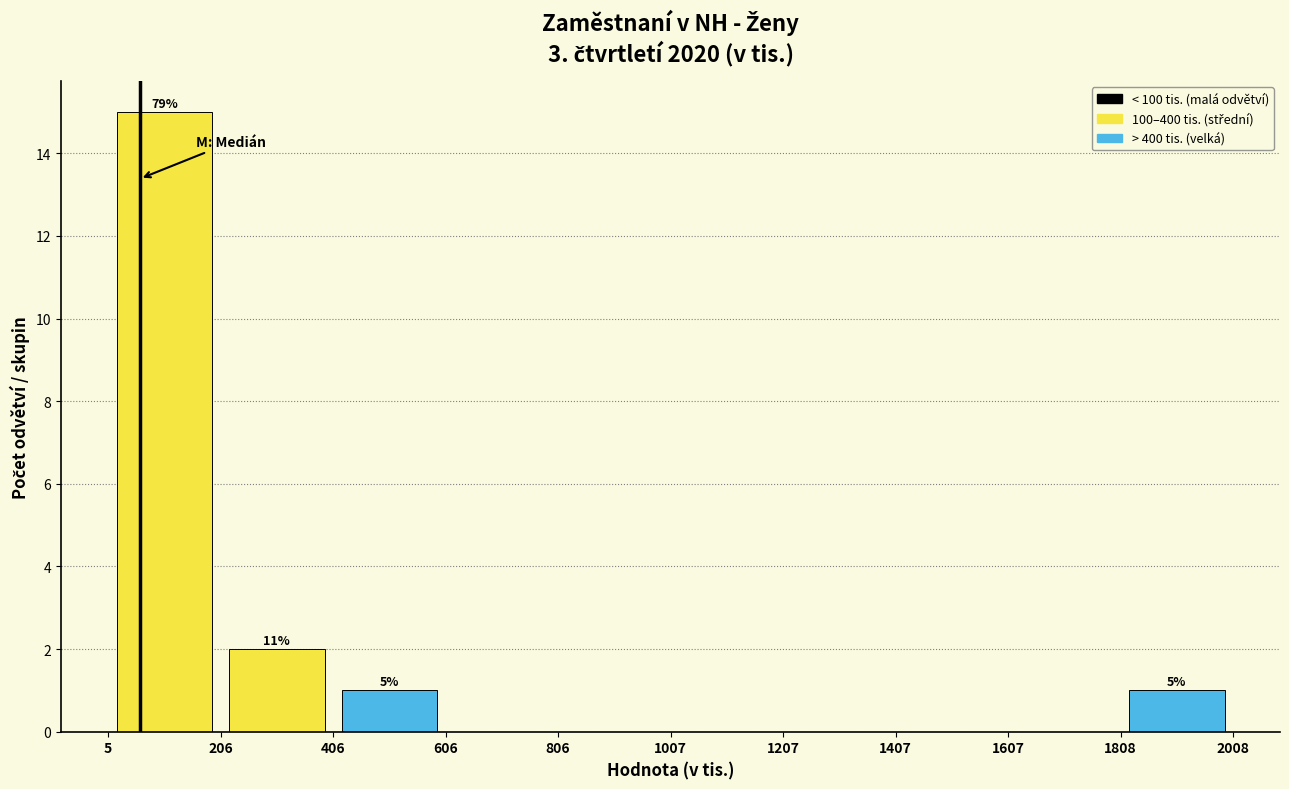

Over which range of the x-axis is the bar tallest?

5 to 206